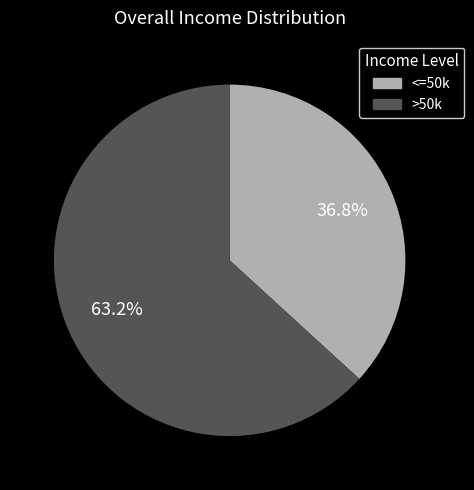

Is there a majority slice in this chart?

Yes